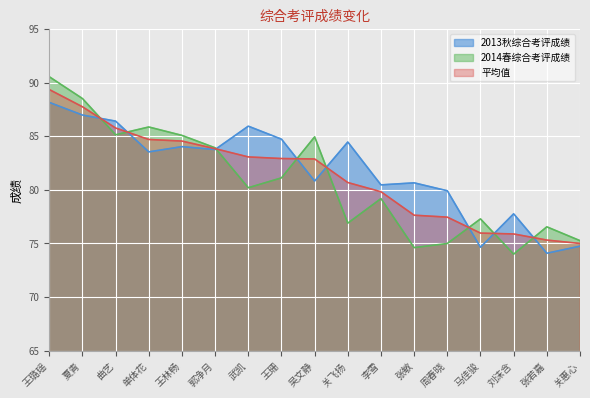

What are all the series names shown in the legend?

2013秋综合考评成绩, 2014春综合考评成绩, 平均值